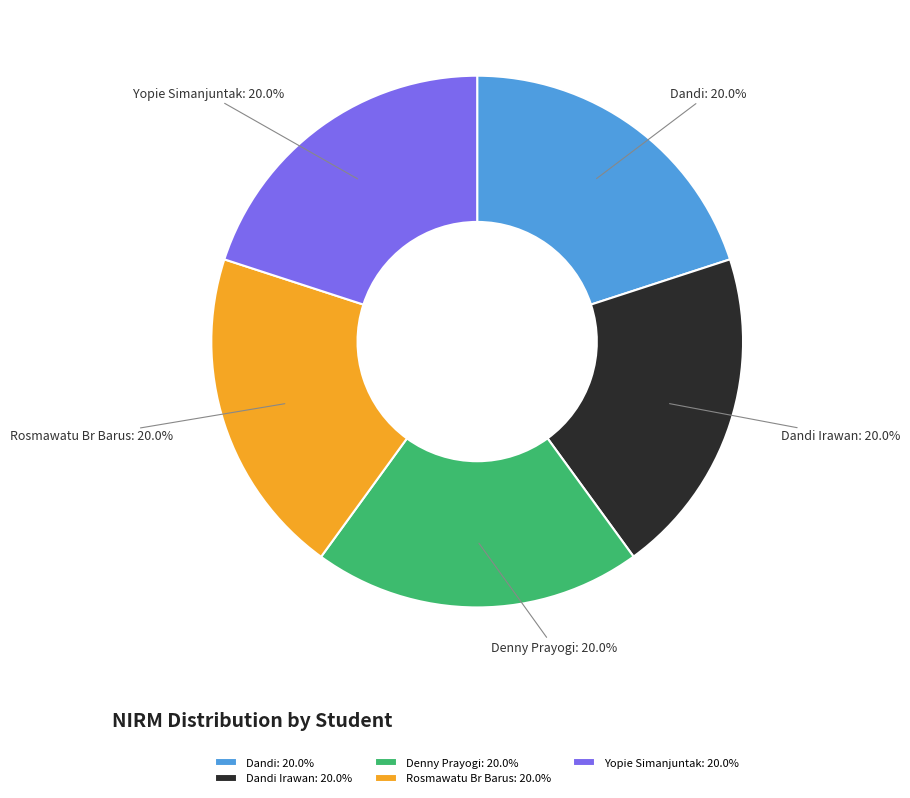

The Denny Prayogi slice represents 20% of the pie. True or false?

True